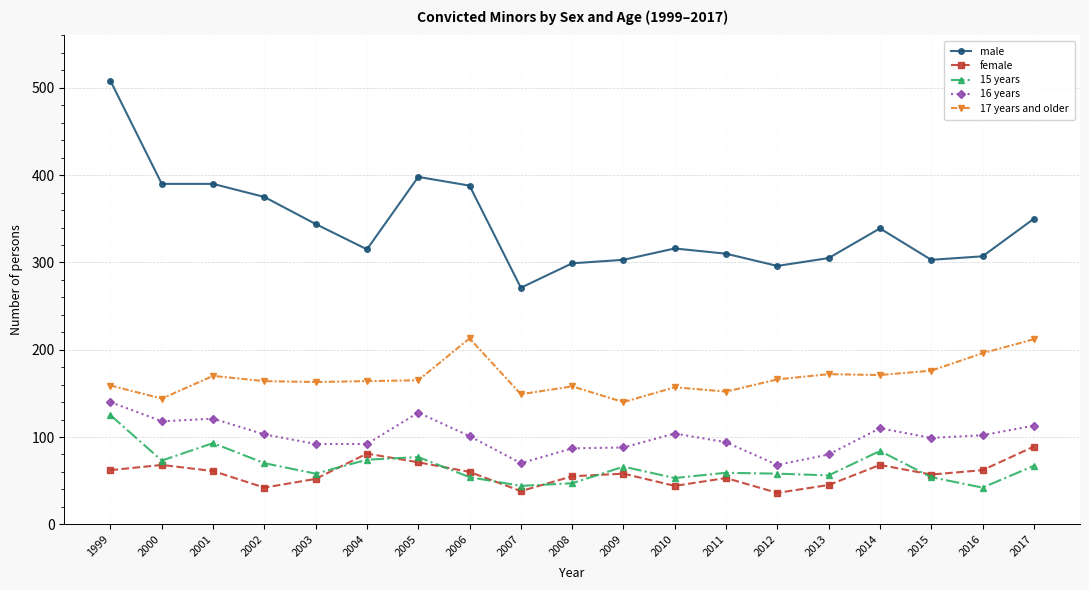

How many lines are shown in the chart?

5